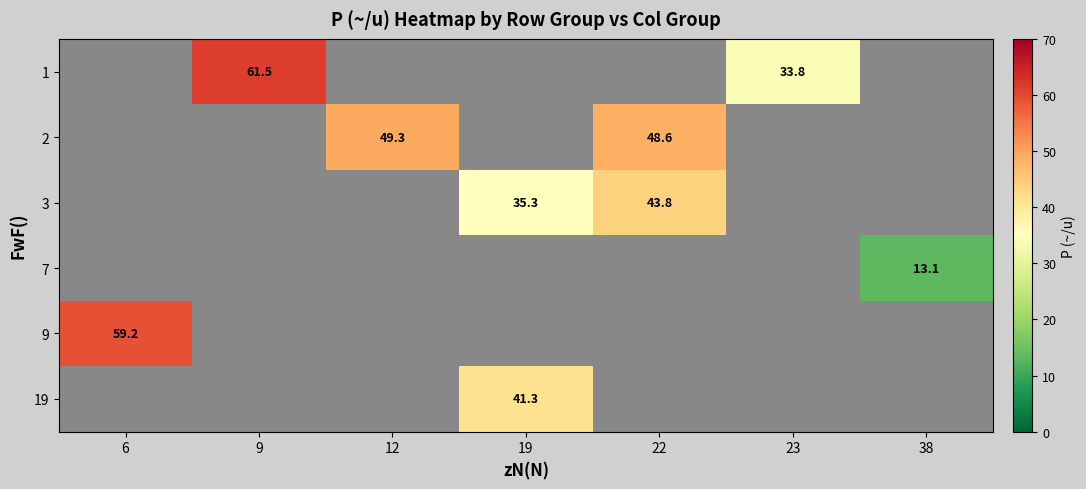

The value of 1 at 9 is 22.7. True or false?

False